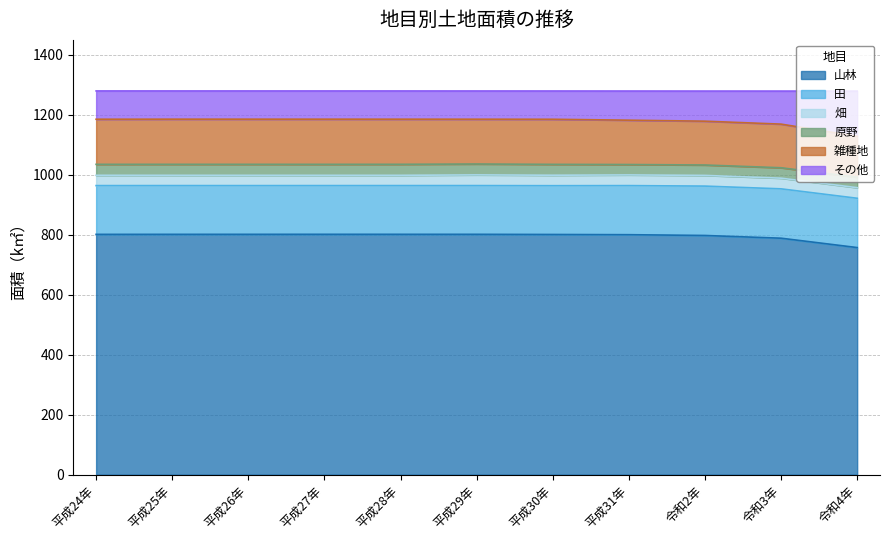

Which label corresponds to the largest value in the chart?

平成27年